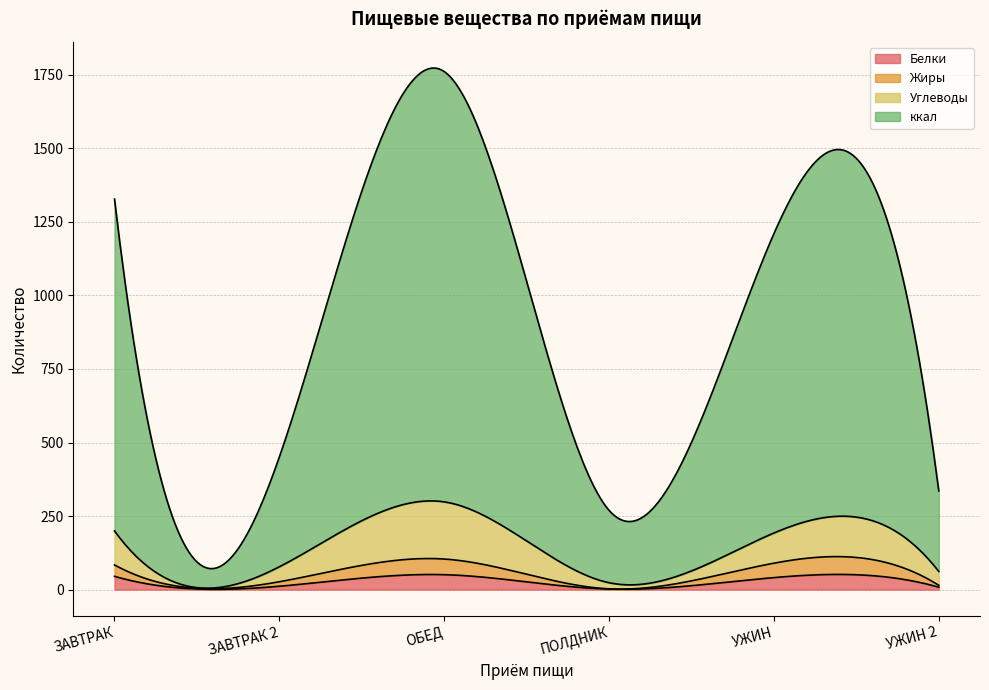

Reading left to right, transcribe all the data shown in this chart.

Белки: ЗАВТРАК=45.1	ЗАВТРАК 2=11.5	ОБЕД=50.8	ПОЛДНИК=1.8	УЖИН=40.9	УЖИН 2=8.2
Жиры: ЗАВТРАК=38.7	ЗАВТРАК 2=15.3	ОБЕД=53.2	ПОЛДНИК=0.8	УЖИН=49.0	УЖИН 2=6.4
Углеводы: ЗАВТРАК=115.5	ЗАВТРАК 2=50.9	ОБЕД=194.3	ПОЛДНИК=20.8	УЖИН=102.6	УЖИН 2=47.0
ккал: ЗАВТРАК=1128.3	ЗАВТРАК 2=373.3	ОБЕД=1462.9	ПОЛДНИК=246.0	УЖИН=1017.8	УЖИН 2=273.9